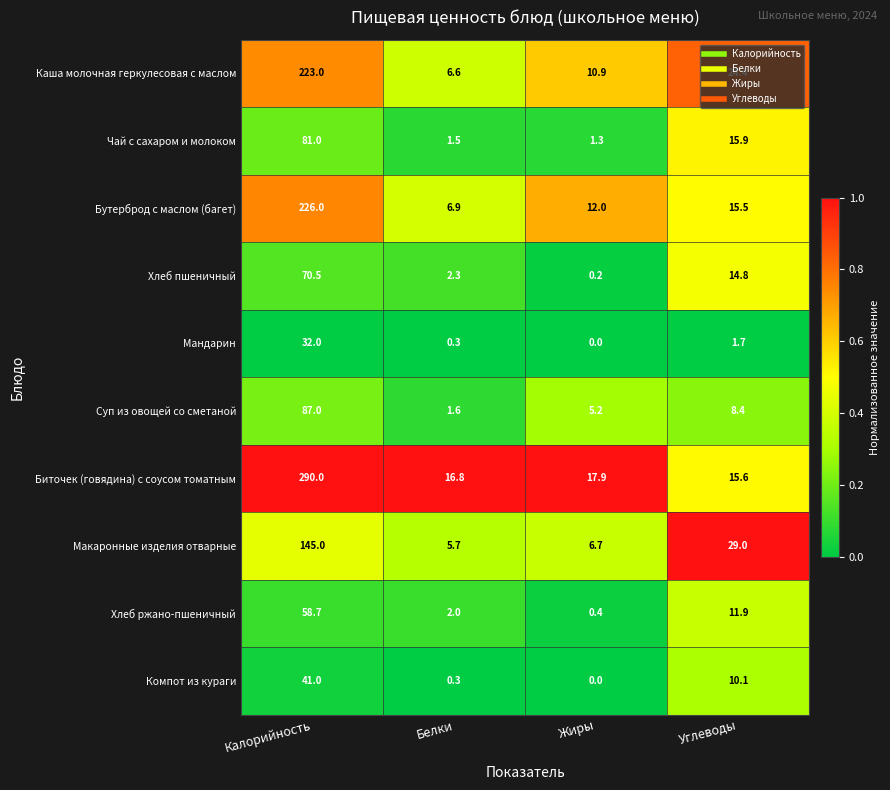

Is it true that Биточек (говядина) с соусом томатным equals 7.8 at Жиры?

False